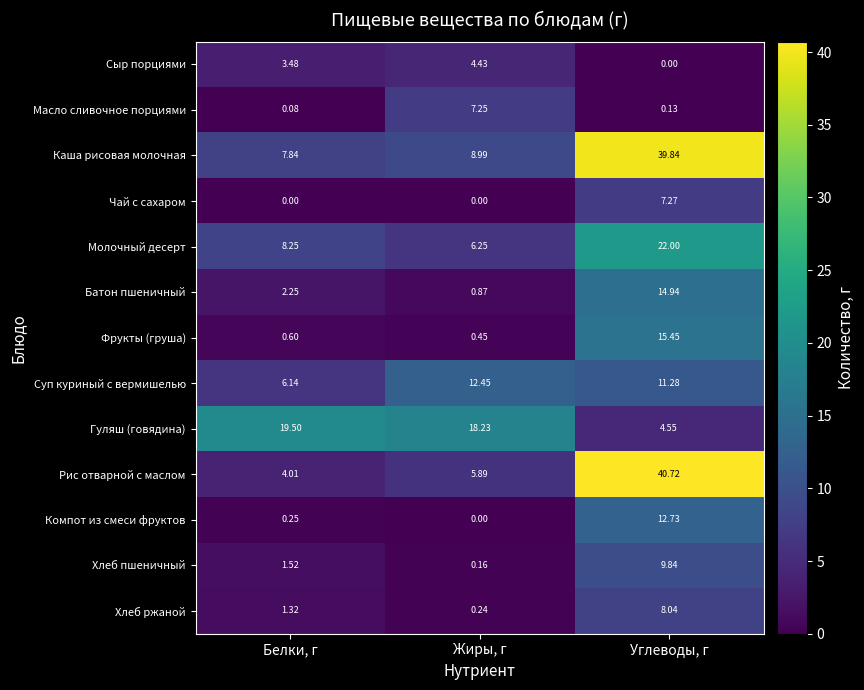

Which series has the largest range (max minus min)?

Рис отварной с маслом